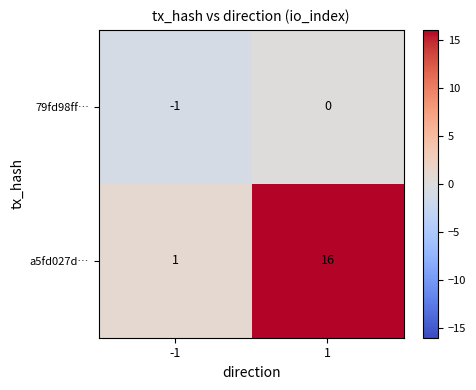

Reading left to right, transcribe all the data shown in this chart.

79fd98ff…: -1=-1	1=0
a5fd027d…: -1=1	1=16